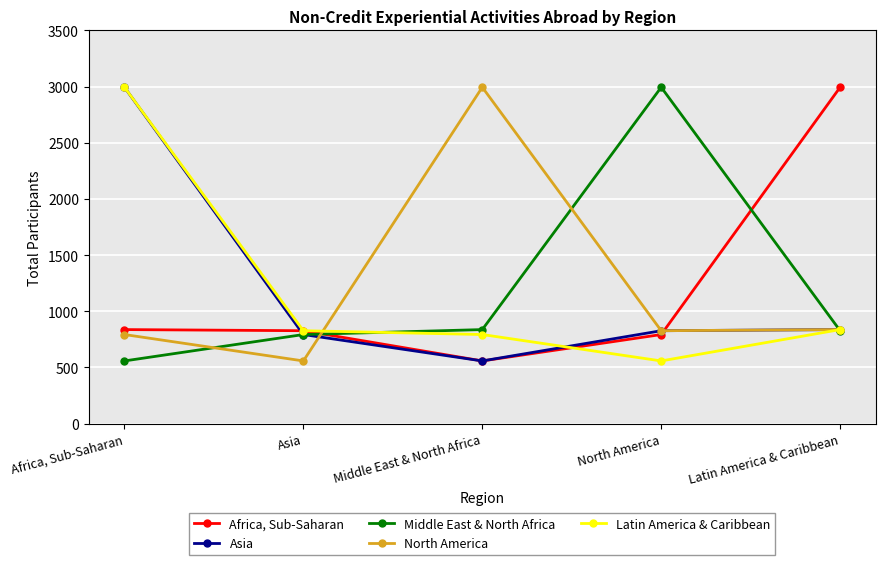

What is the average value of the Middle East & North Africa series?

1202